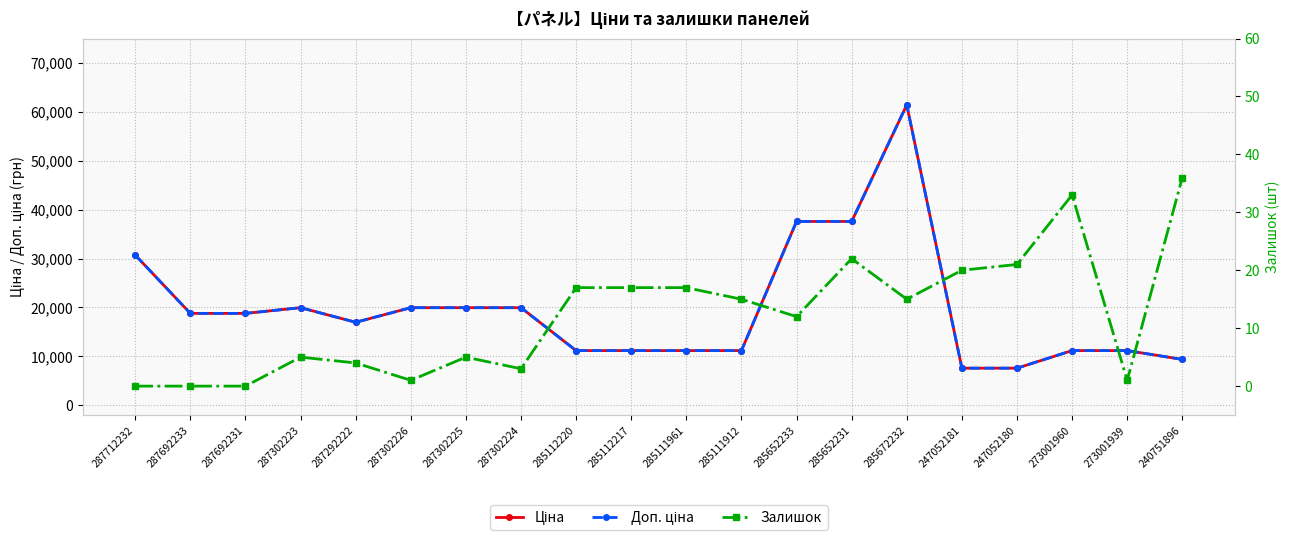

Between 287692231 and 287292222, which series saw the biggest shift?

Ціна